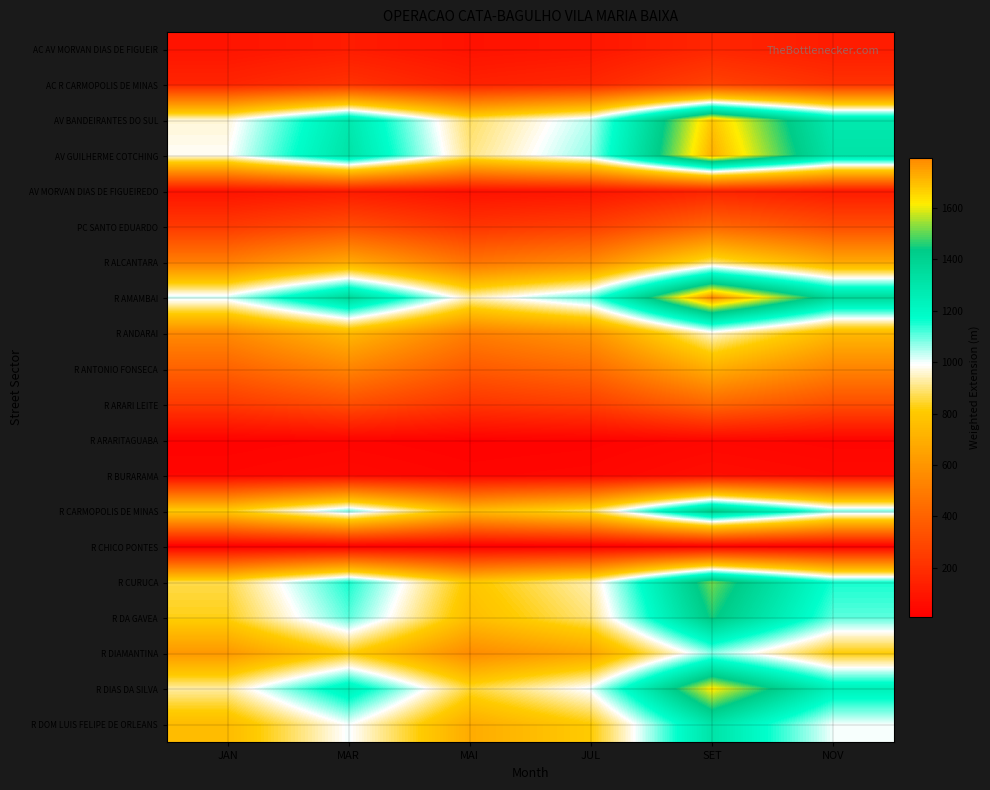

At which category is the sum across all series the highest?

SET